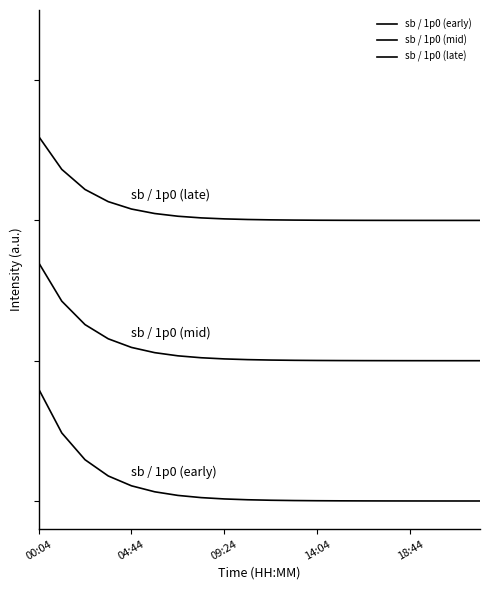

Rank the series by their average value, from highest to lowest.

sb / 1p0 (late), sb / 1p0 (mid), sb / 1p0 (early)